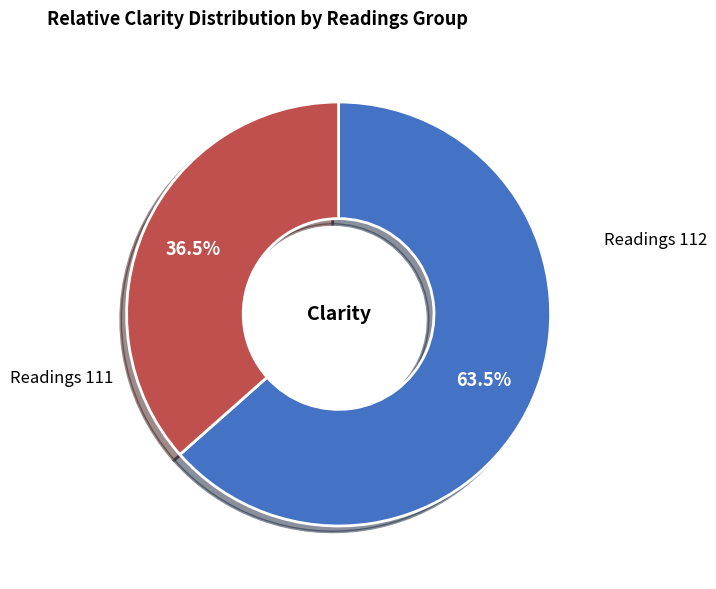

Is there any slice that represents more than half of the pie?

Yes